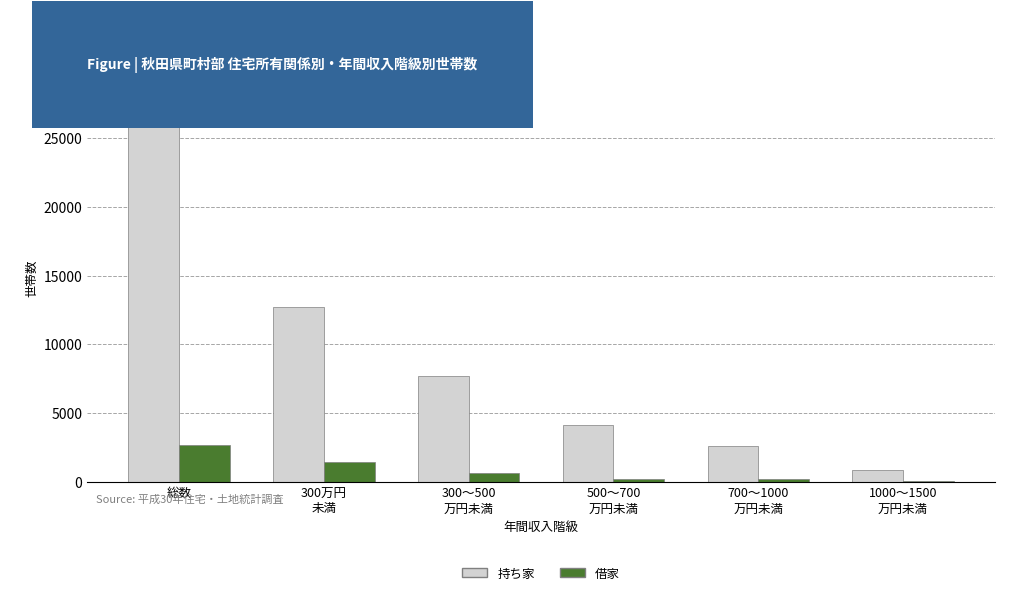

What is the sum of all 持ち家 values?

56410